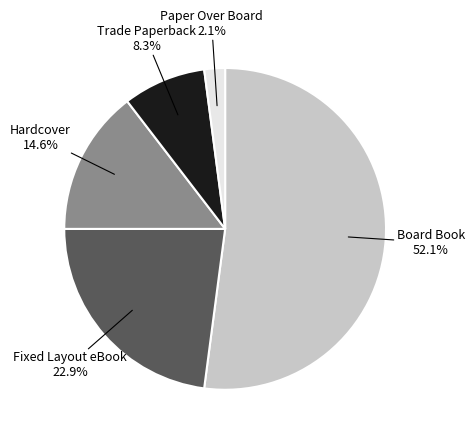

To the nearest percent, what percentage of the pie is Hardcover?

15%